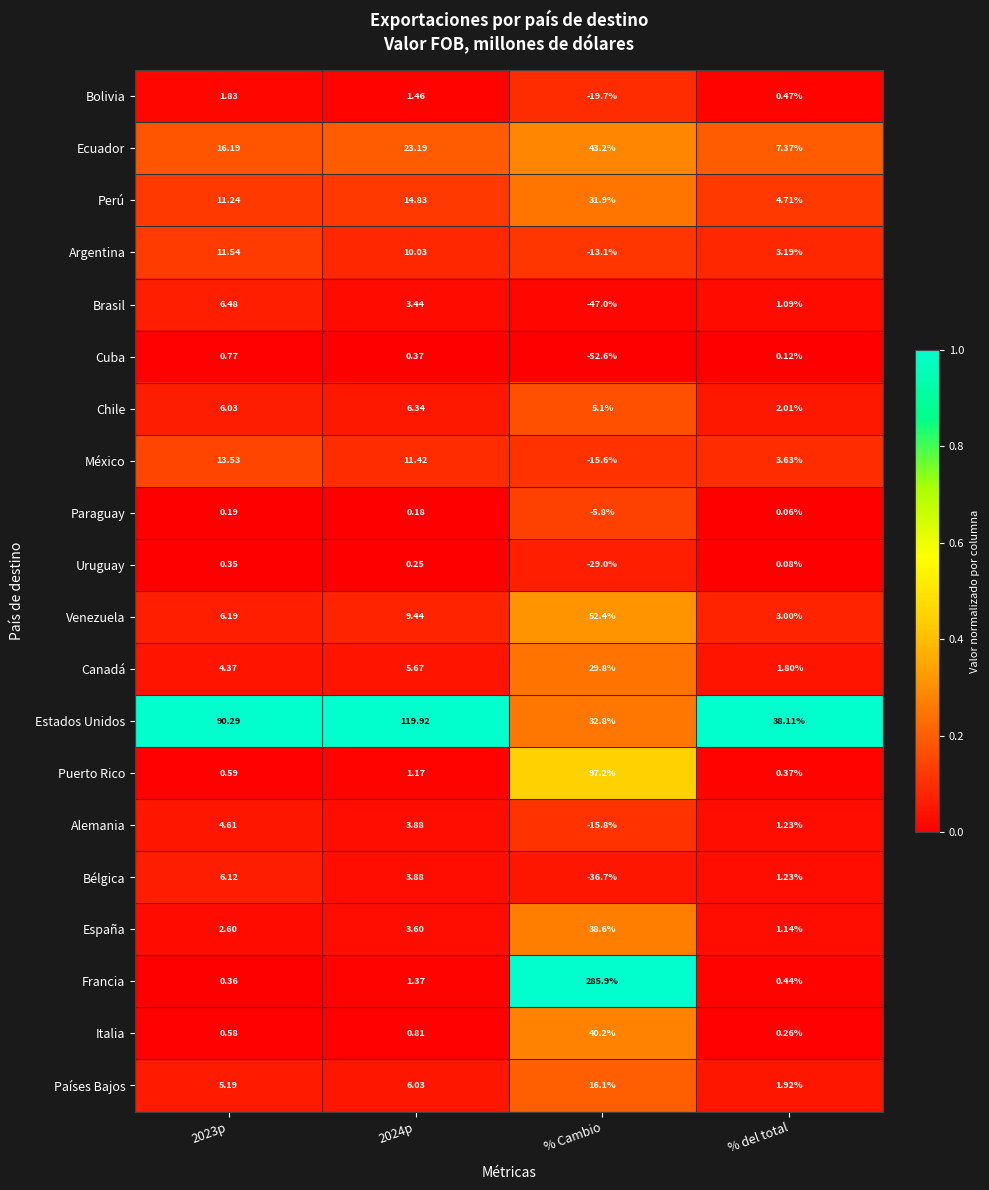

At which label is Bolivia closest to -8?

% del total